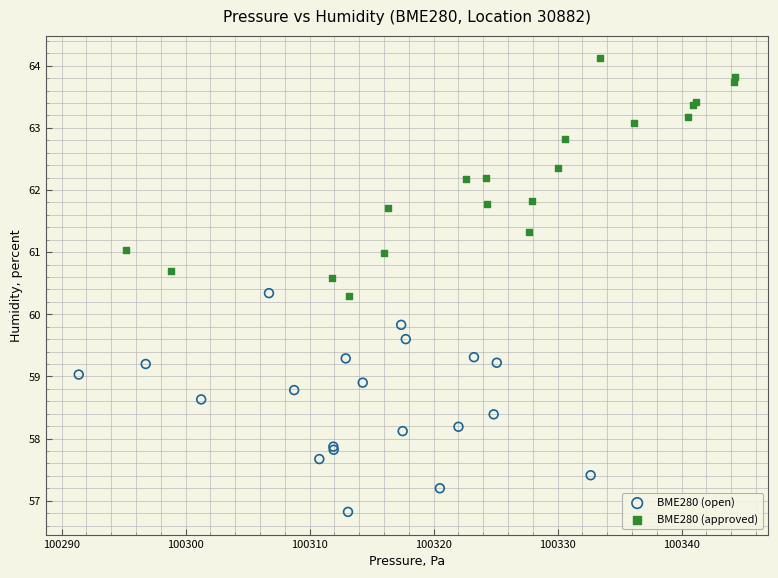

What are all the series names shown in the legend?

BME280 (open), BME280 (approved)